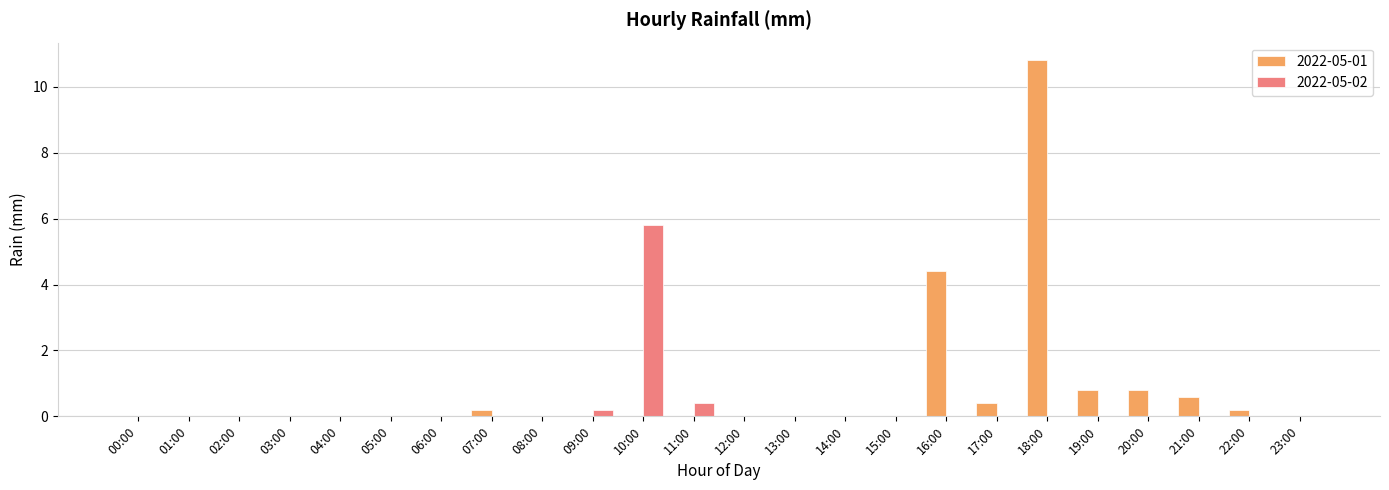

Which series changed the most between 16:00 and 18:00?

2022-05-01